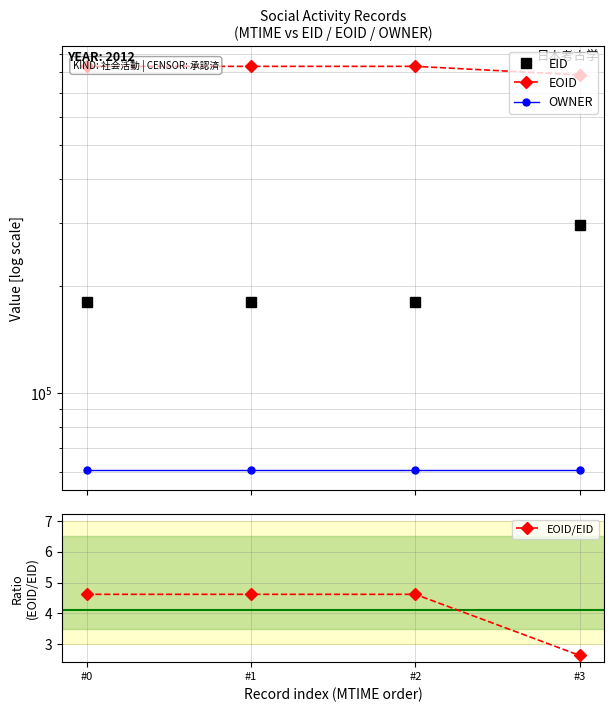

What is the minimum value shown in the chart?

2.6